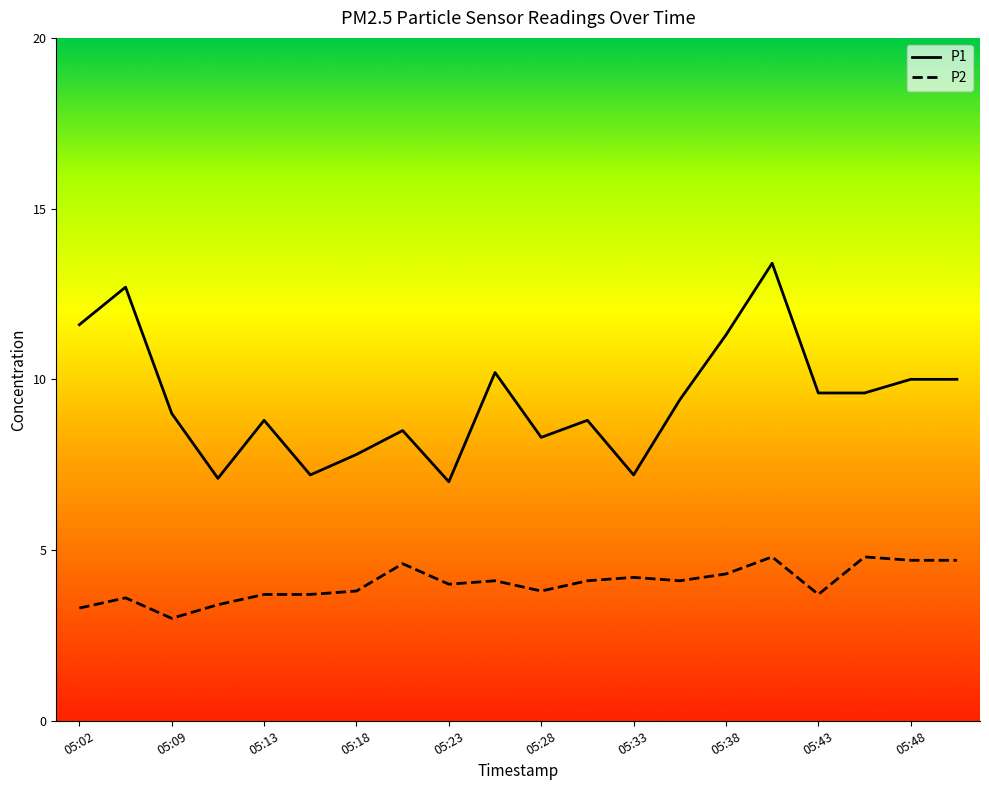

True or false: P1 and P2 cross at least once.

False